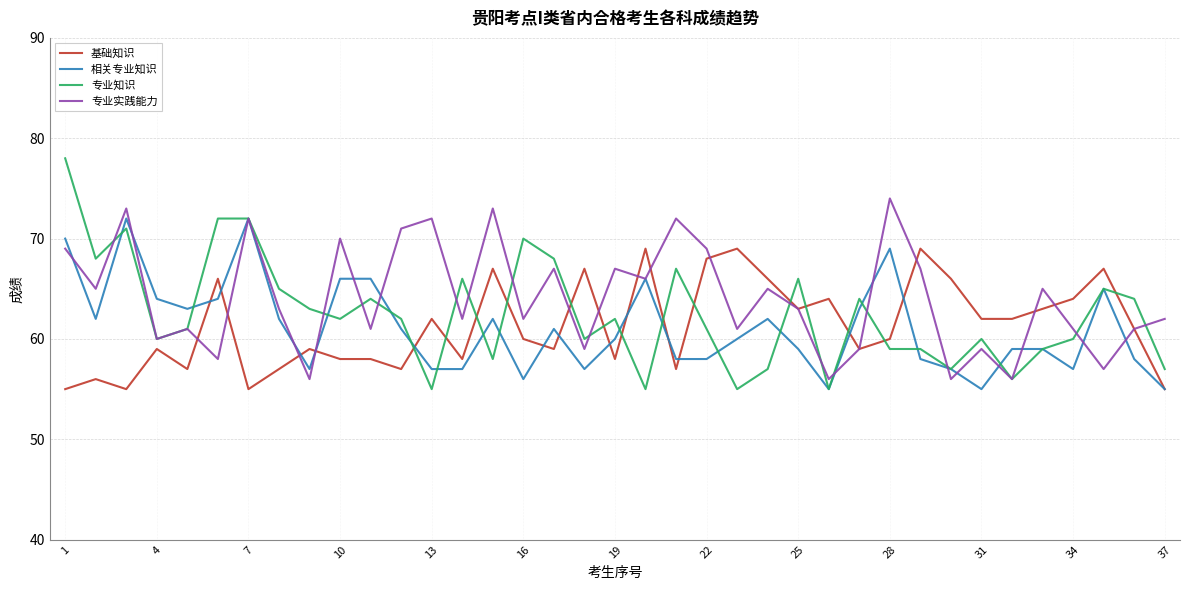

How many lines are shown in the chart?

4